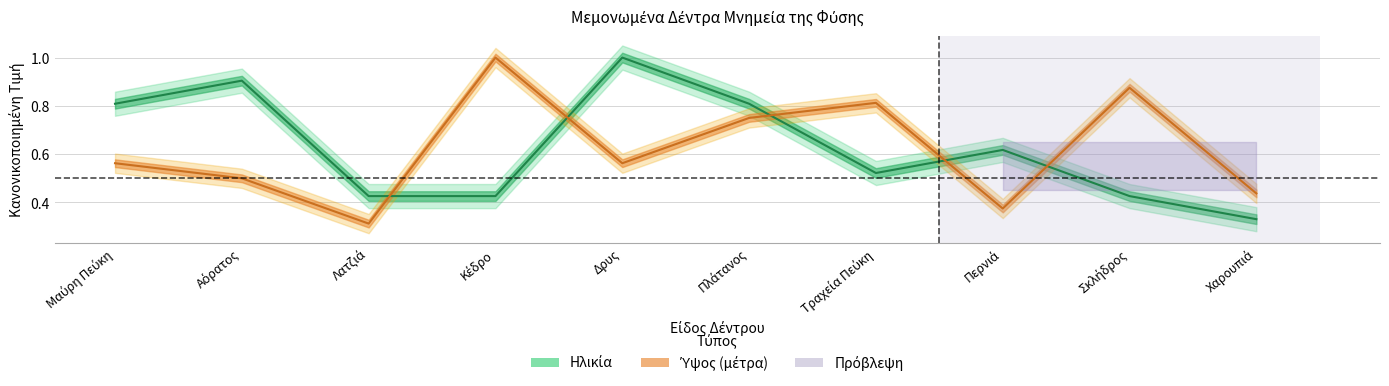

Which category has the lowest value in the Ηλικία (κανονικοποιημένη) series?

Χαρουπιά